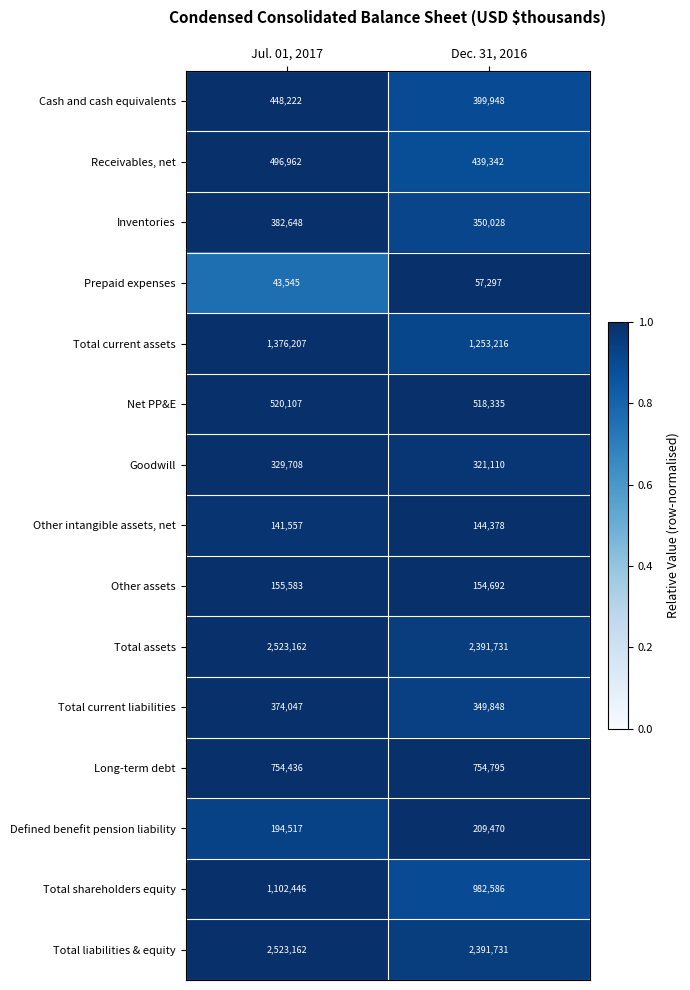

What is the difference between the highest and lowest values at Dec. 31, 2016?

2334434